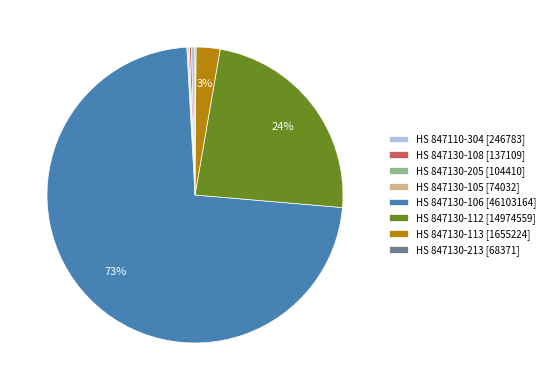

Combined, do HS 847130-113 [1655224] and HS 847110-304 [246783] account for over 50%?

No